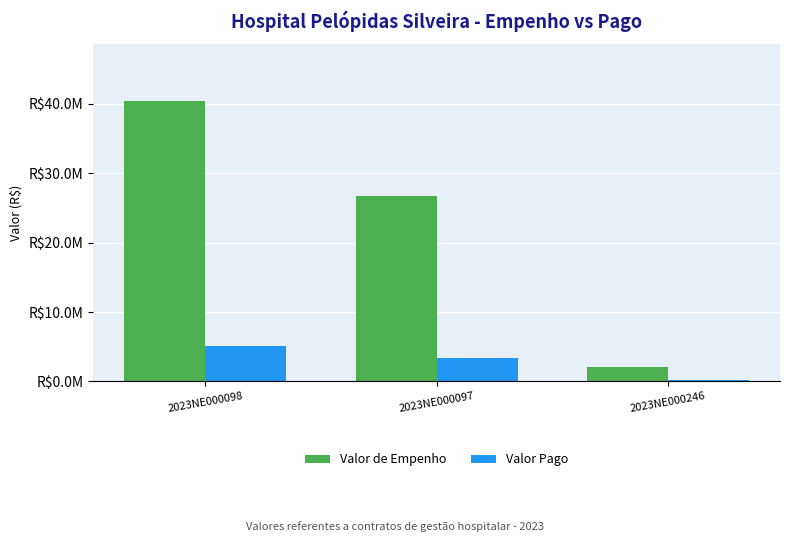

What is the greatest value displayed?

40493619.0